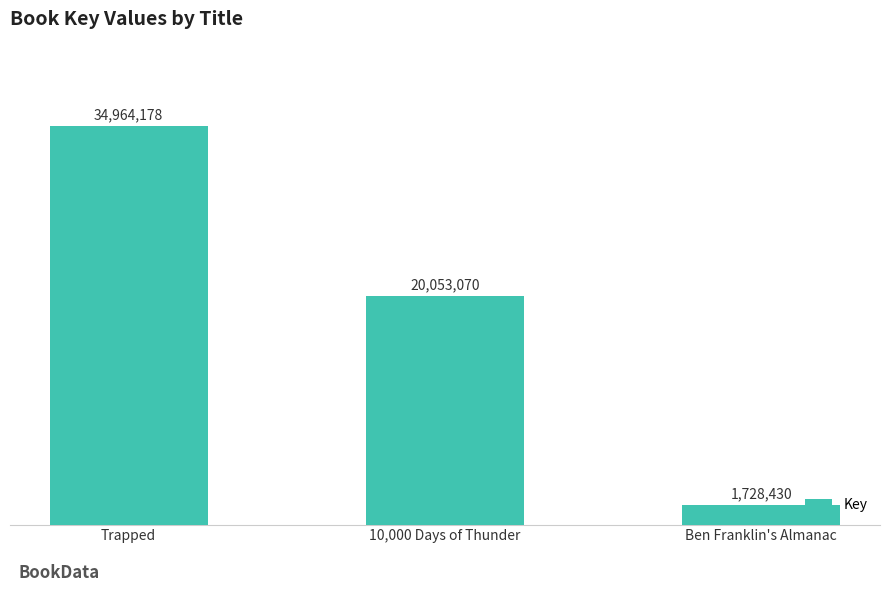

The value at Trapped is 47811468. True or false?

False